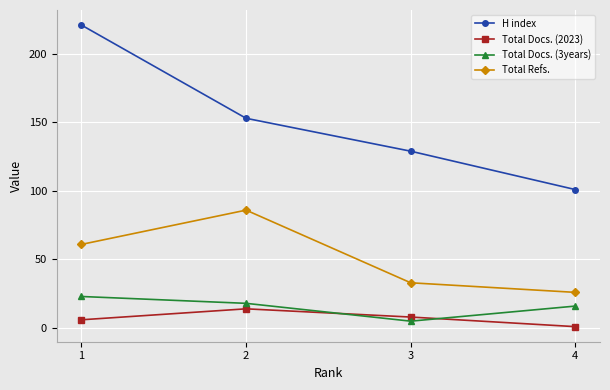

What is the maximum value shown in the chart?

221